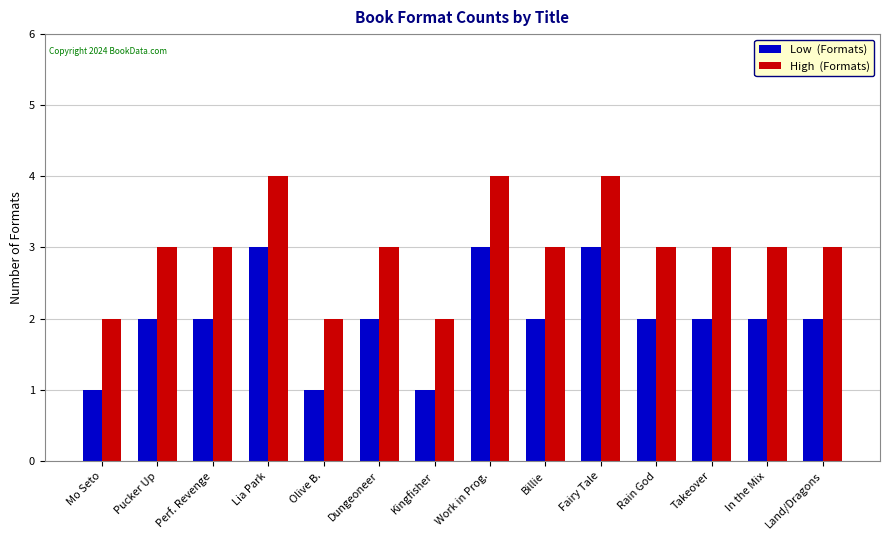

What is the total value across all series at Dungeoneer?

5